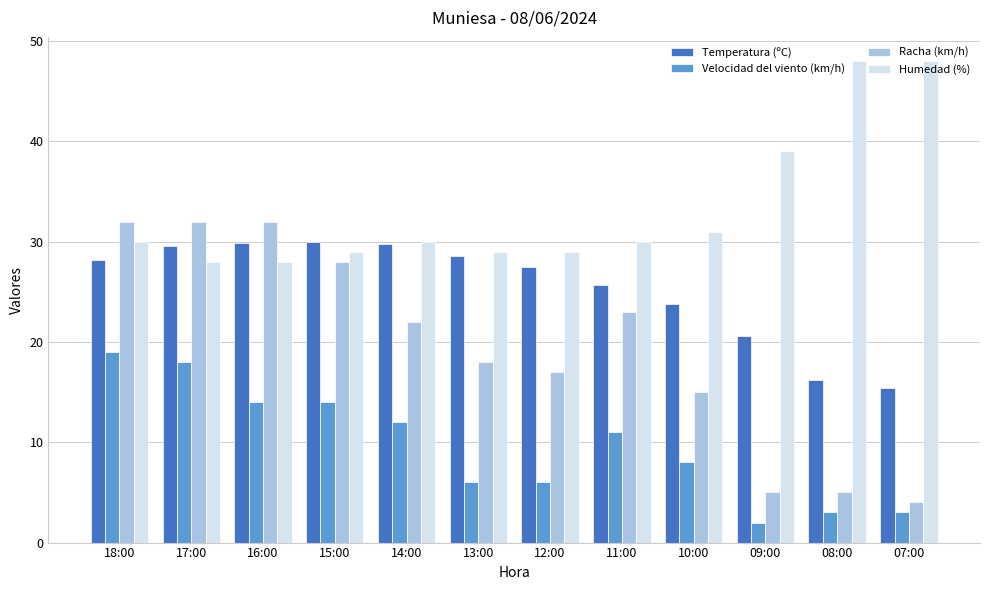

Is the value of Humedad (%) at 10:00 greater than the value of Racha (km/h) at 15:00?

Yes